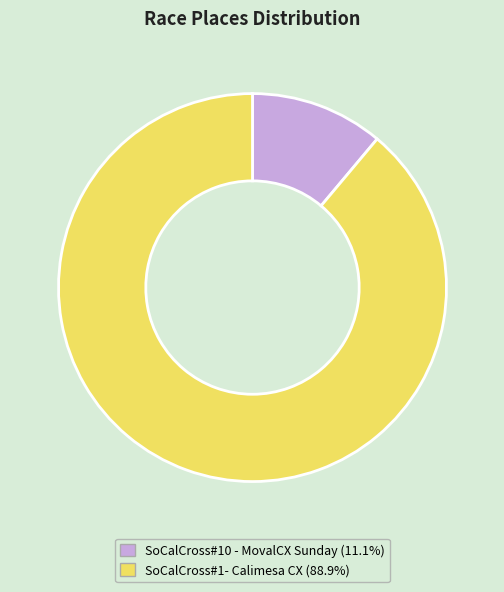

Is there a majority slice in this chart?

Yes